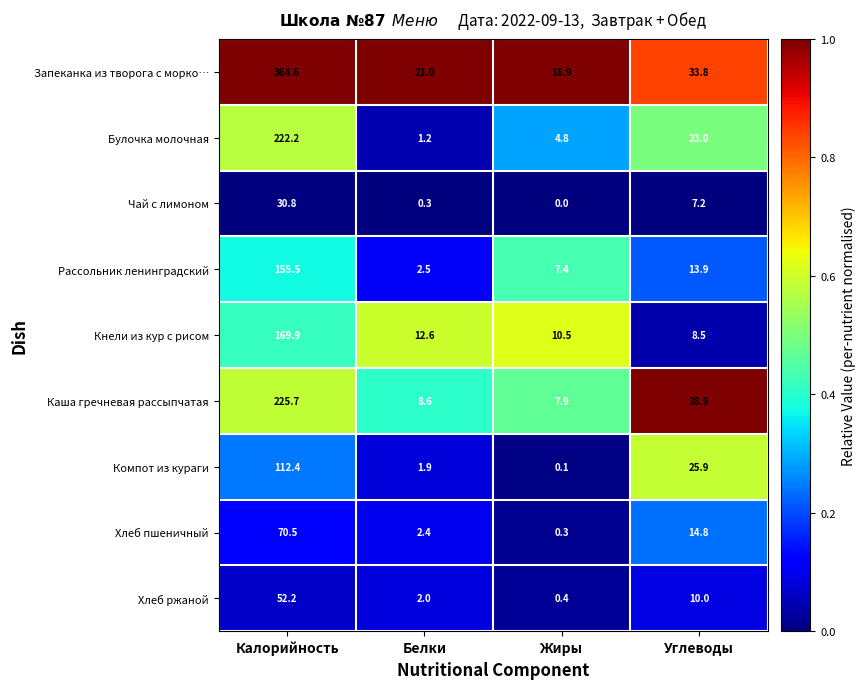

What is the difference between the highest and lowest values at Углеводы?

31.7